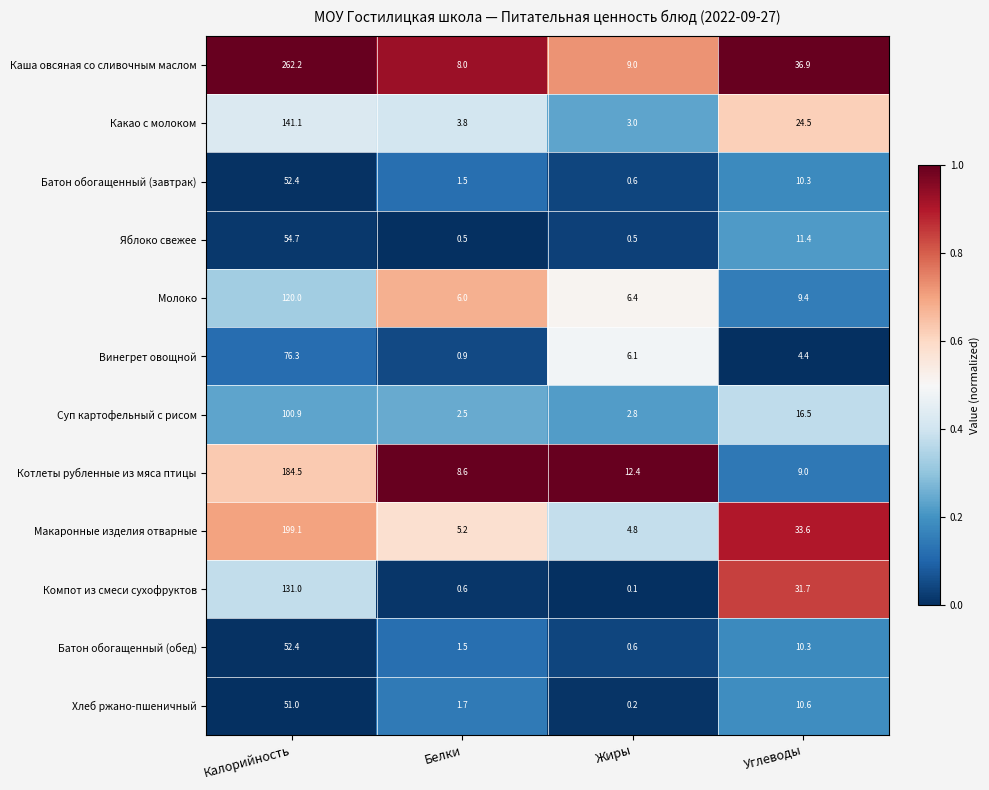

Which series has the largest range (max minus min)?

Каша овсяная со сливочным маслом